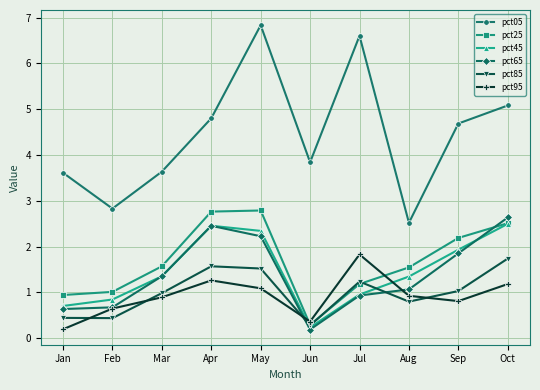

How many interior local peaks does the pct65 series have?

1